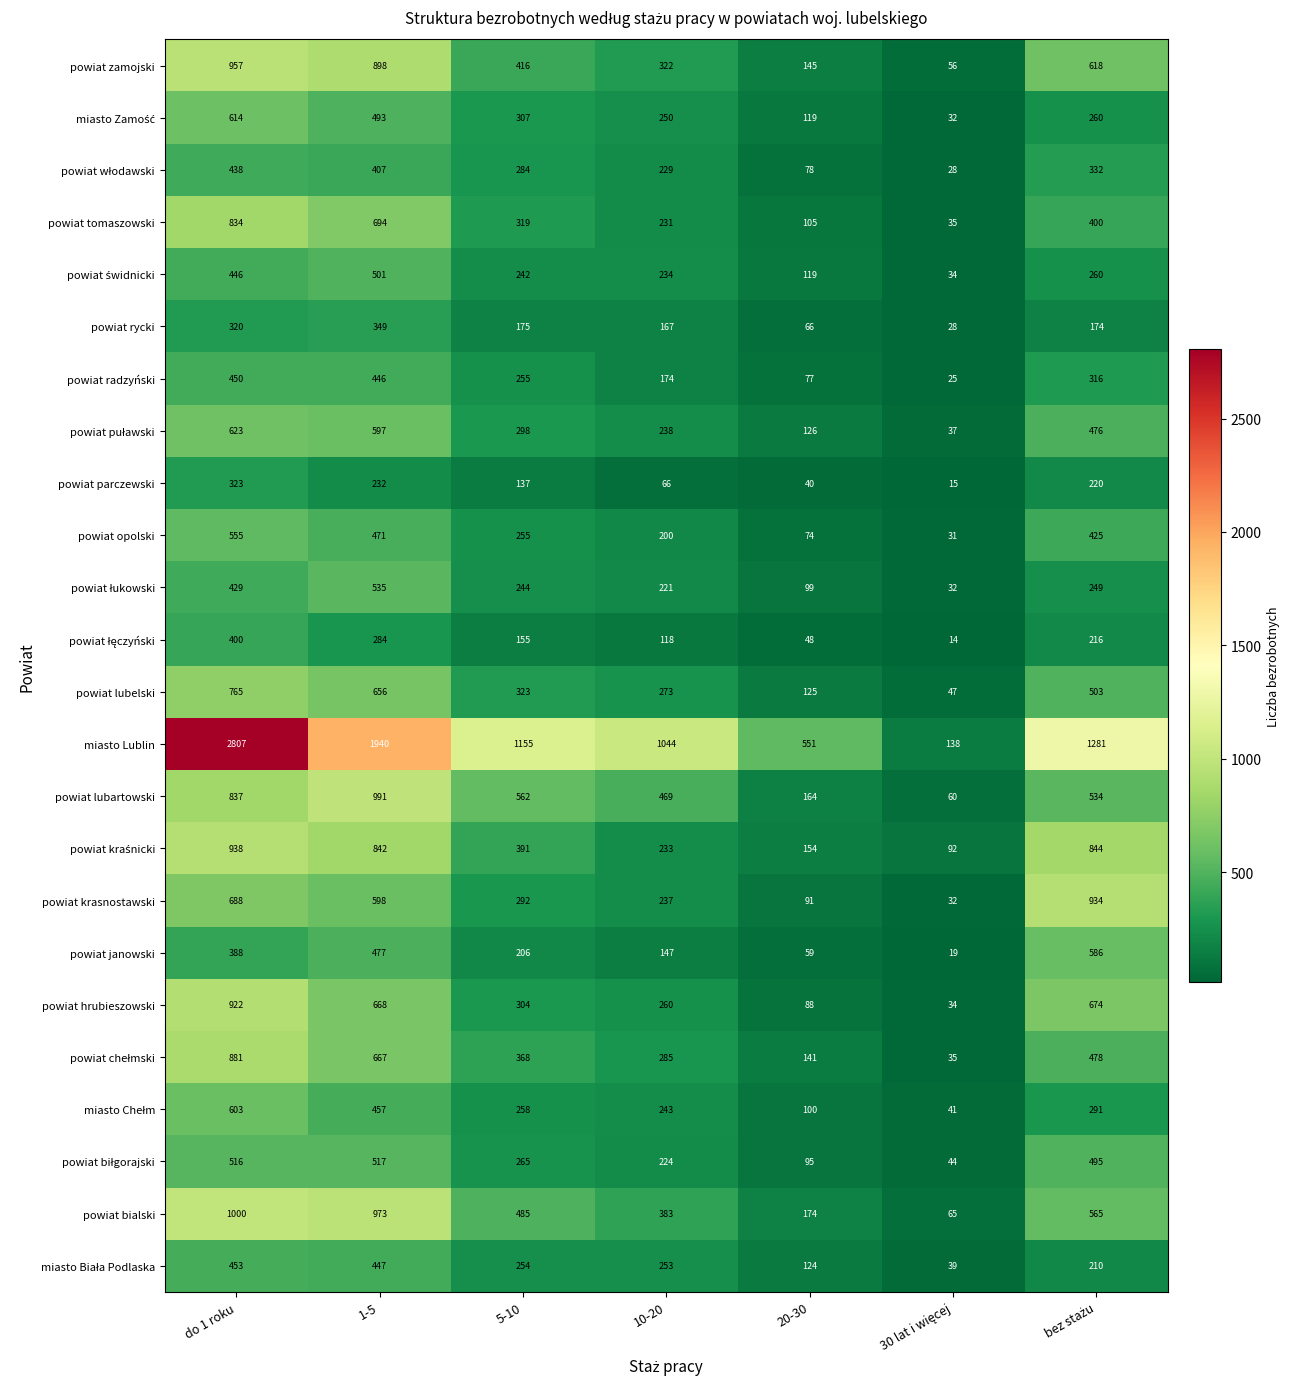

Where is powiat lubelski nearest to the value 406?

5-10